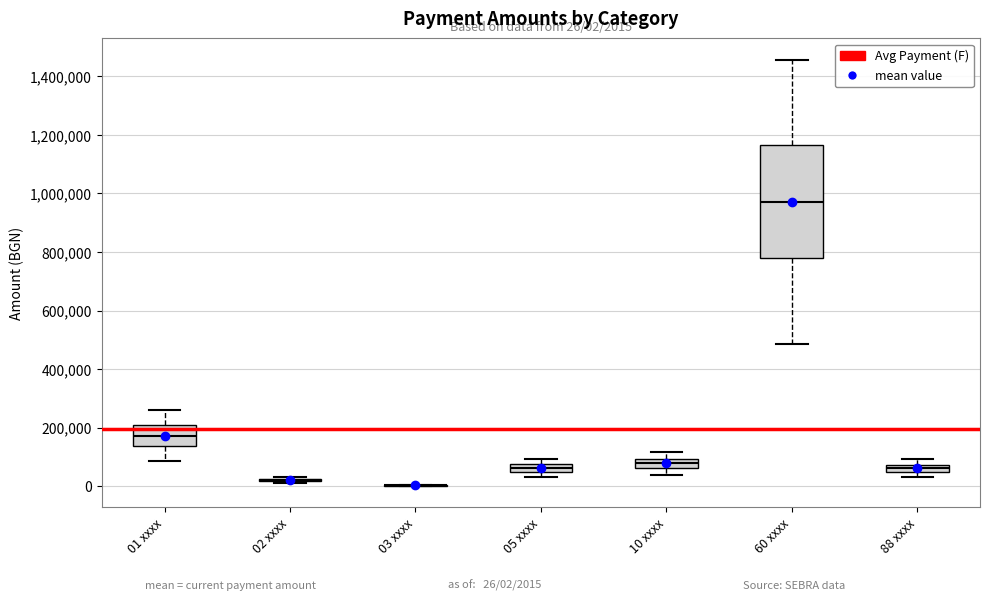

Comparing the boxes themselves (not the whiskers), which one is the tallest?

60 xxxx